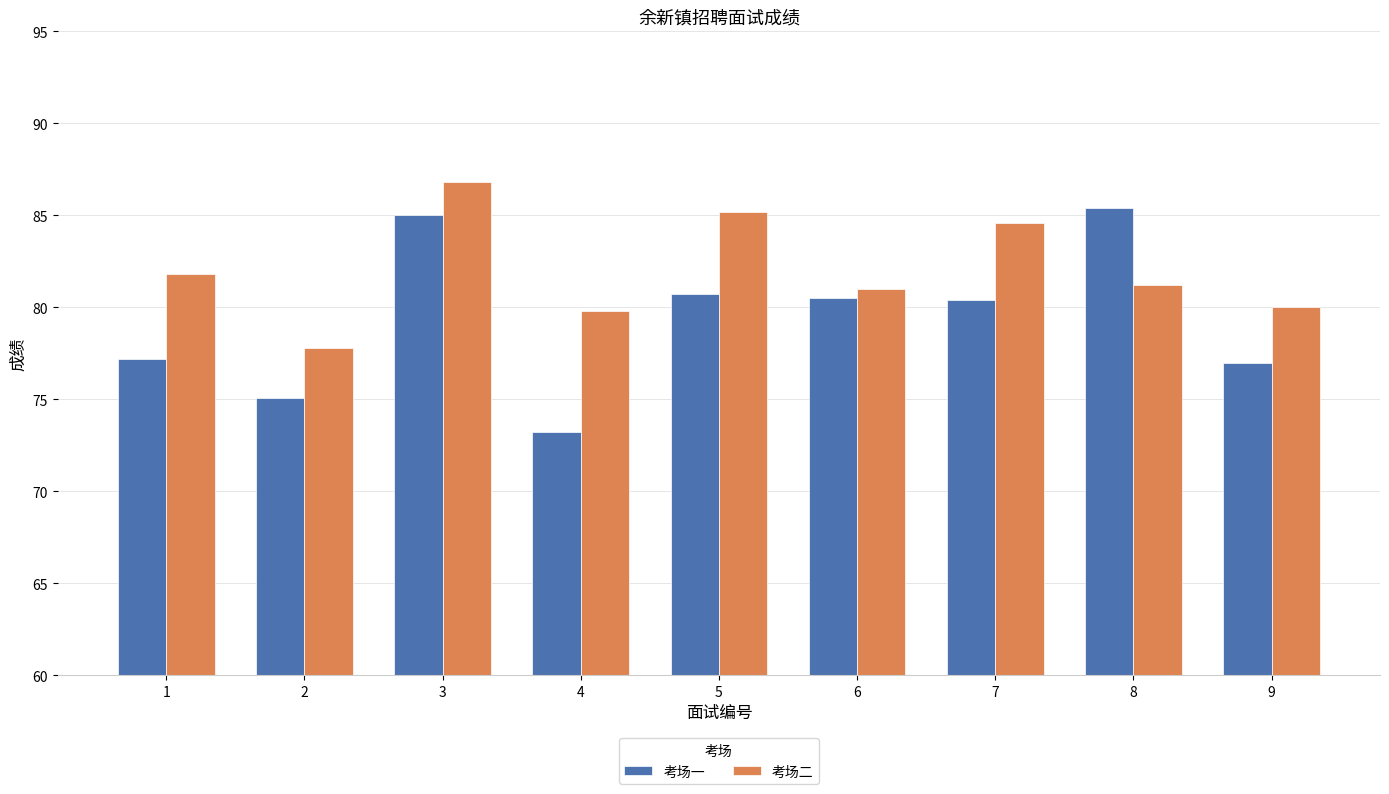

What is the spread (max minus min) of values at 5?

4.5